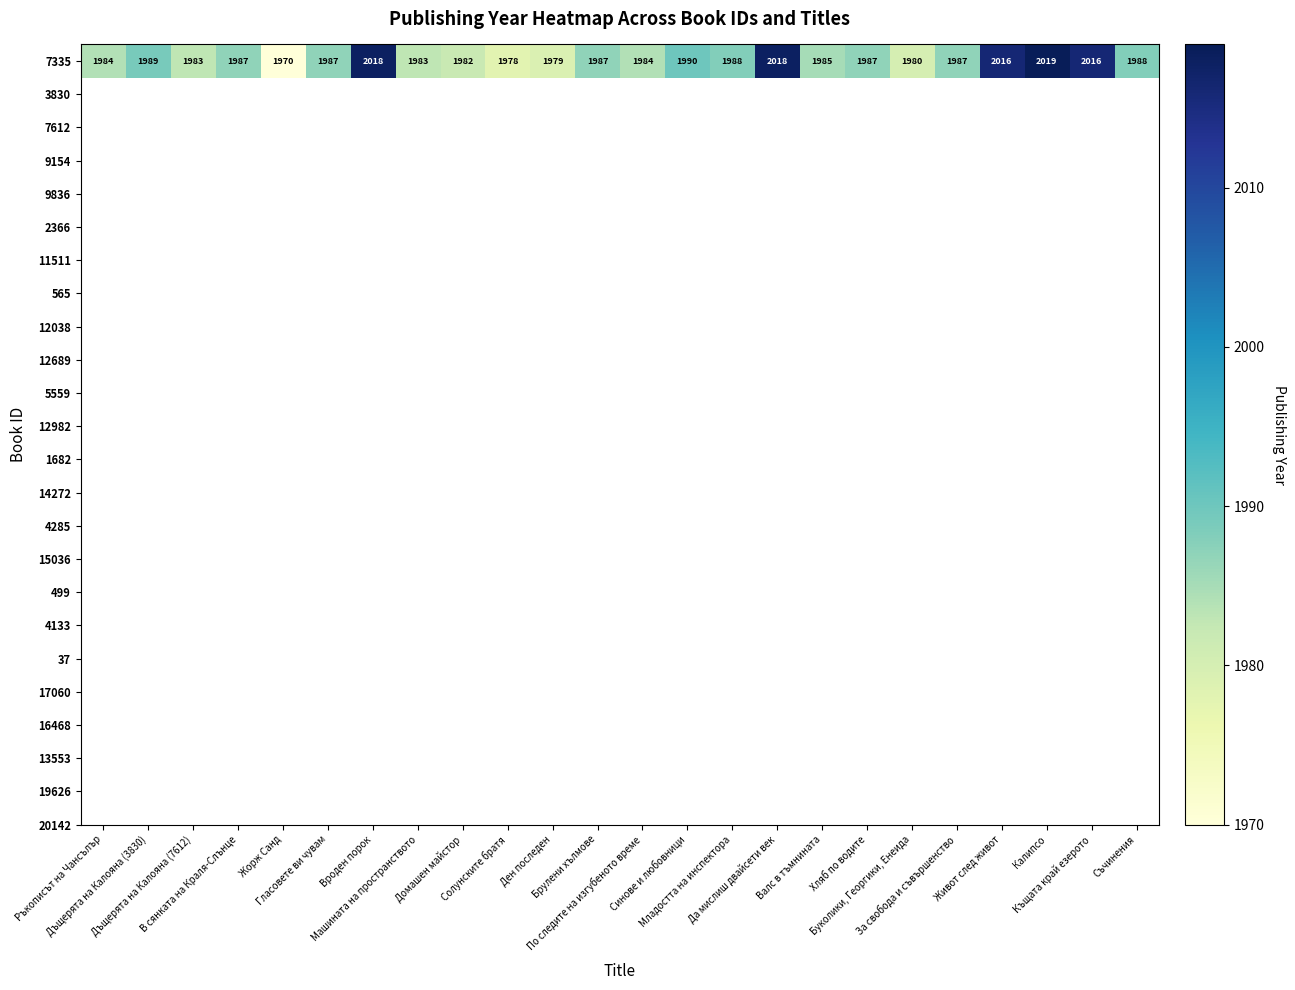

Reading left to right, extract all data points from this chart.

Ръкописът на Чансълър=1984	Дъщерята на Калояна (3830)=1989	Дъщерята на Калояна (7612)=1983	В сянката на Краля-Слънце=1987	Жорж Санд=1970	Гласовете ви чувам=1987	Вроден порок=2018	Машината на пространството=1983	Домашен майстор=1982	Солунските братя=1978	Ден последен=1979	Брулени хълмове=1987	По следите на изгубеното време=1984	Синове и любовници=1990	Младостта на инспектора=1988	Да мислиш двайсети век=2018	Валс в тъмнината=1985	Хляб по водите=1987	Буколики, Георгики, Енеида=1980	За свобода и съвършенство=1987	Живот след живот=2016	Калипсо=2019	Къщата край езерото=2016	Съчинения=1988